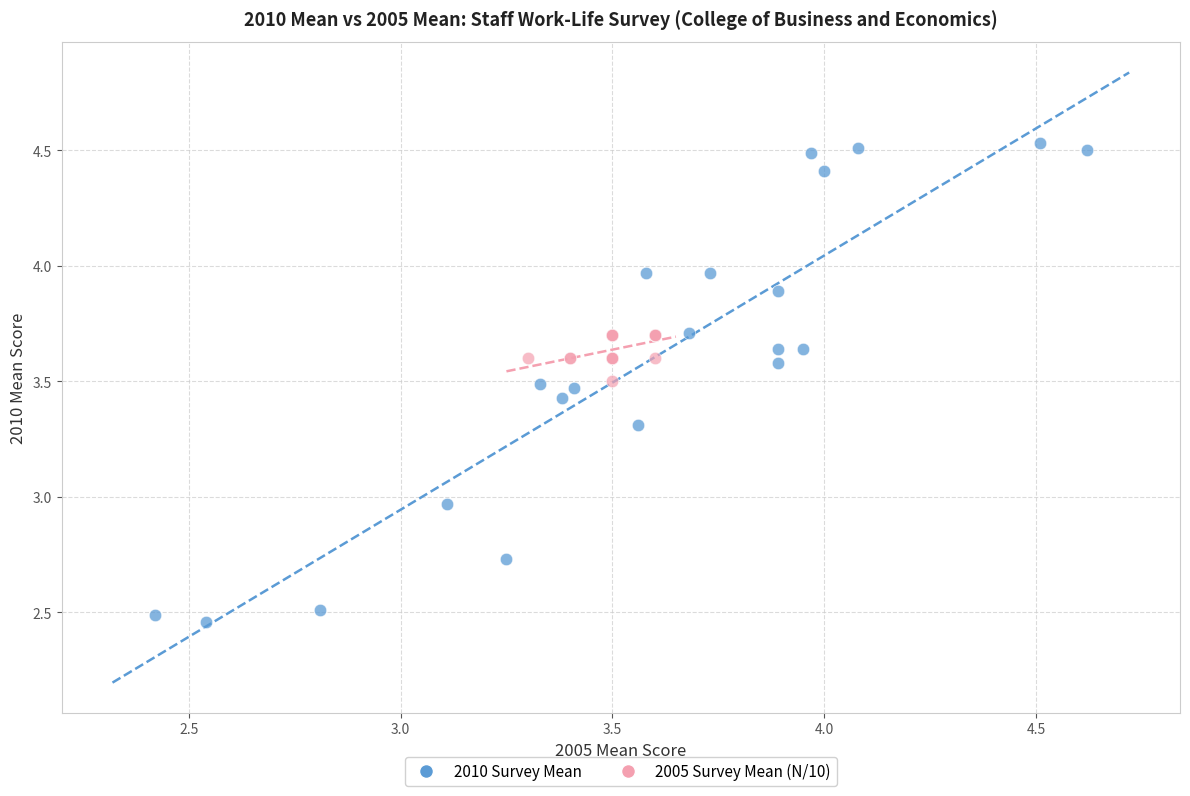

Which series contains the lowest Y value?

2010 Survey Mean